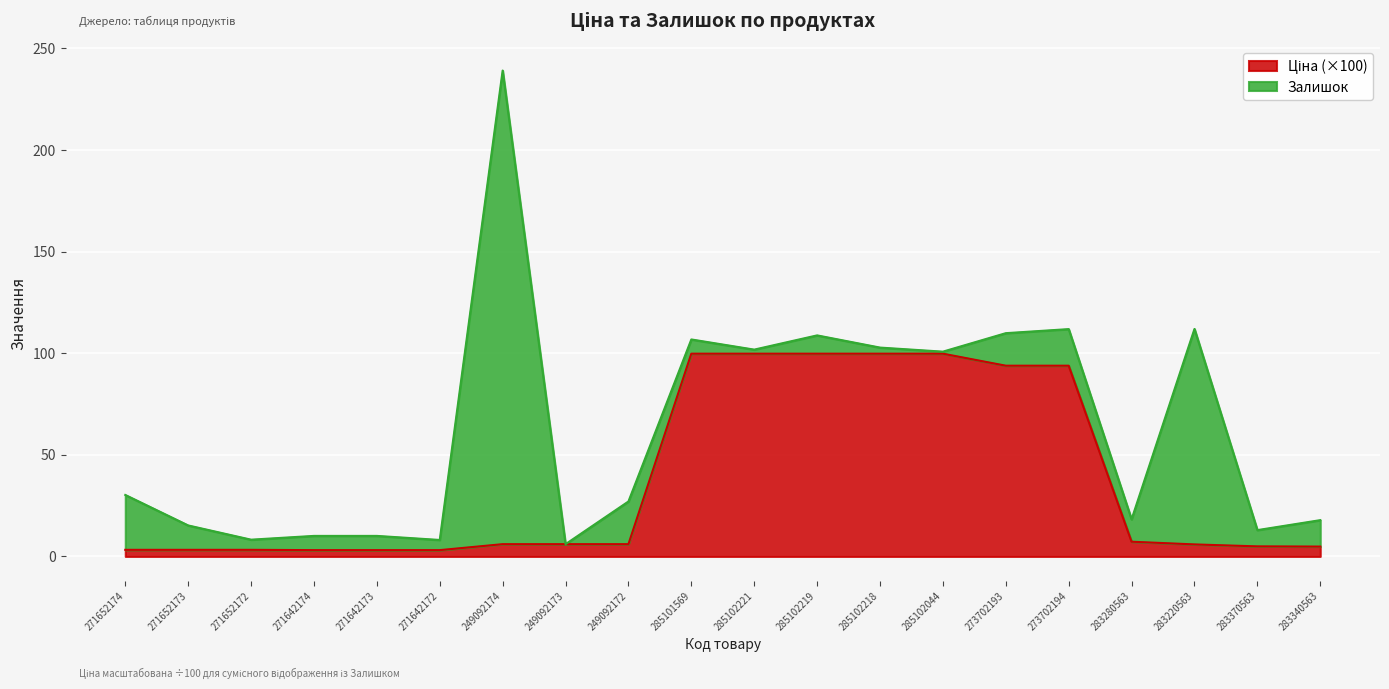

Between 283370563 and 271642172, which is larger?

283370563